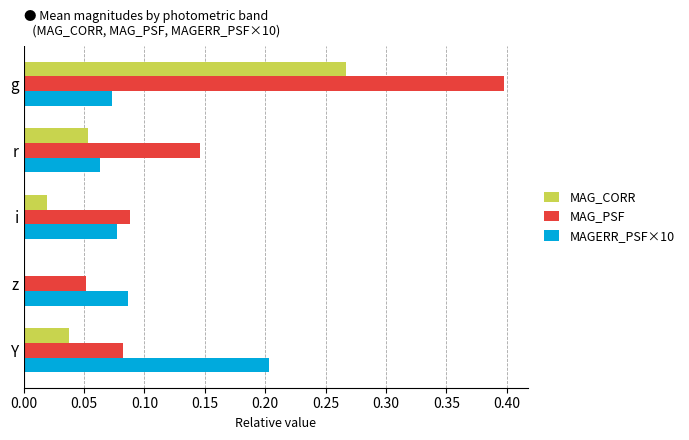

What is the maximum value for MAG_PSF?

0.4